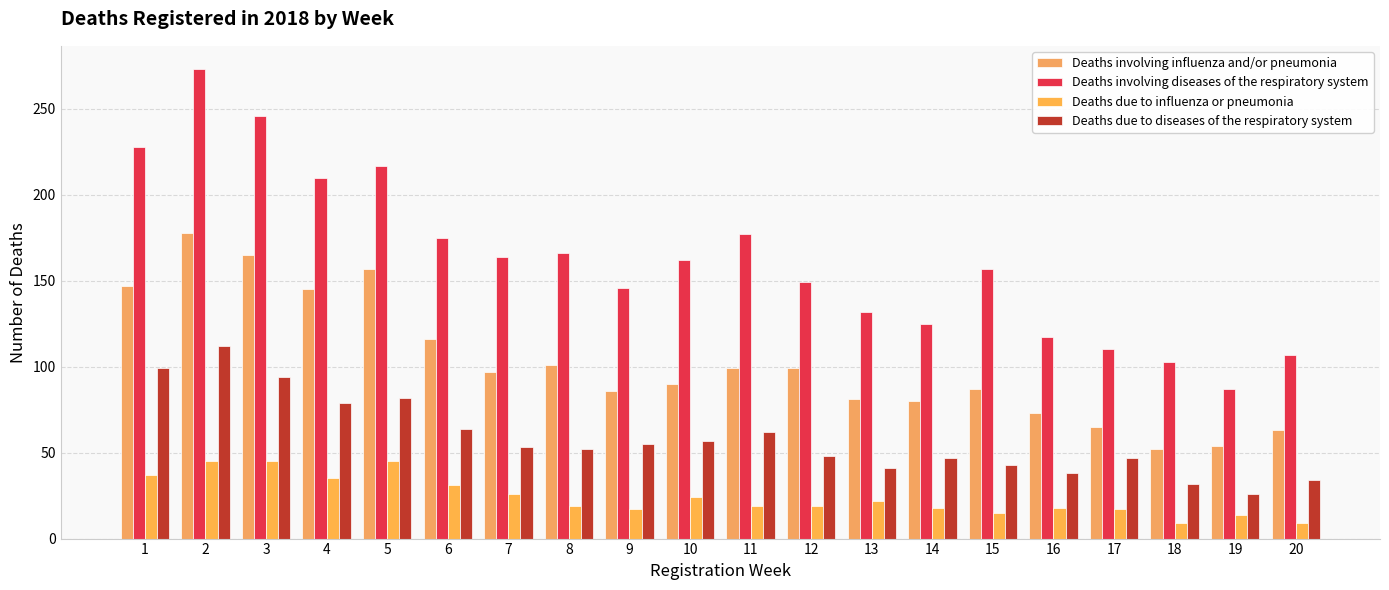

What is the maximum value for Deaths involving influenza and/or pneumonia?

178